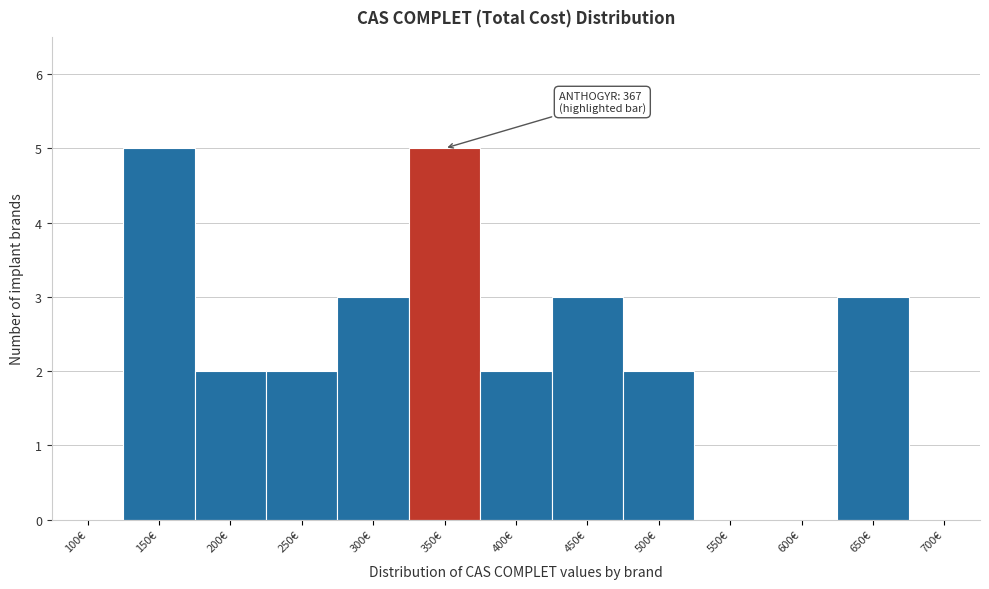

Reading right to left, transcribe all the data shown in this chart.

700€=0	650€=3	600€=0	550€=0	500€=2	450€=3	400€=2	350€=5	300€=3	250€=2	200€=2	150€=5	100€=0